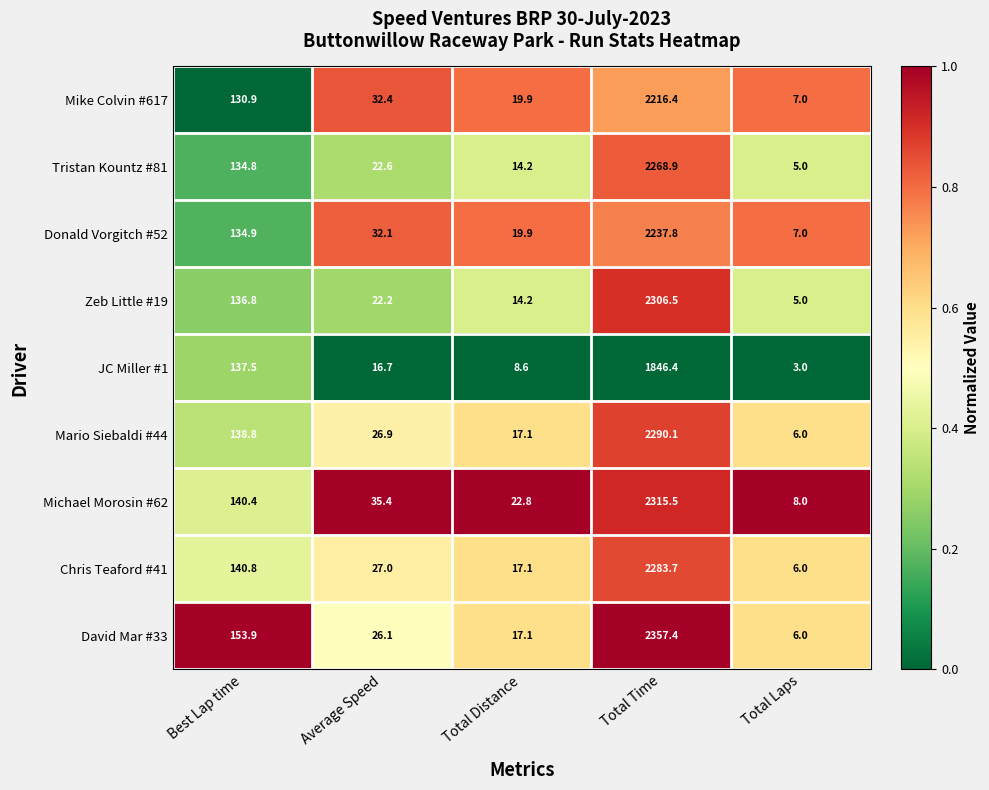

Which series has the largest total across all categories?

David Mar #33